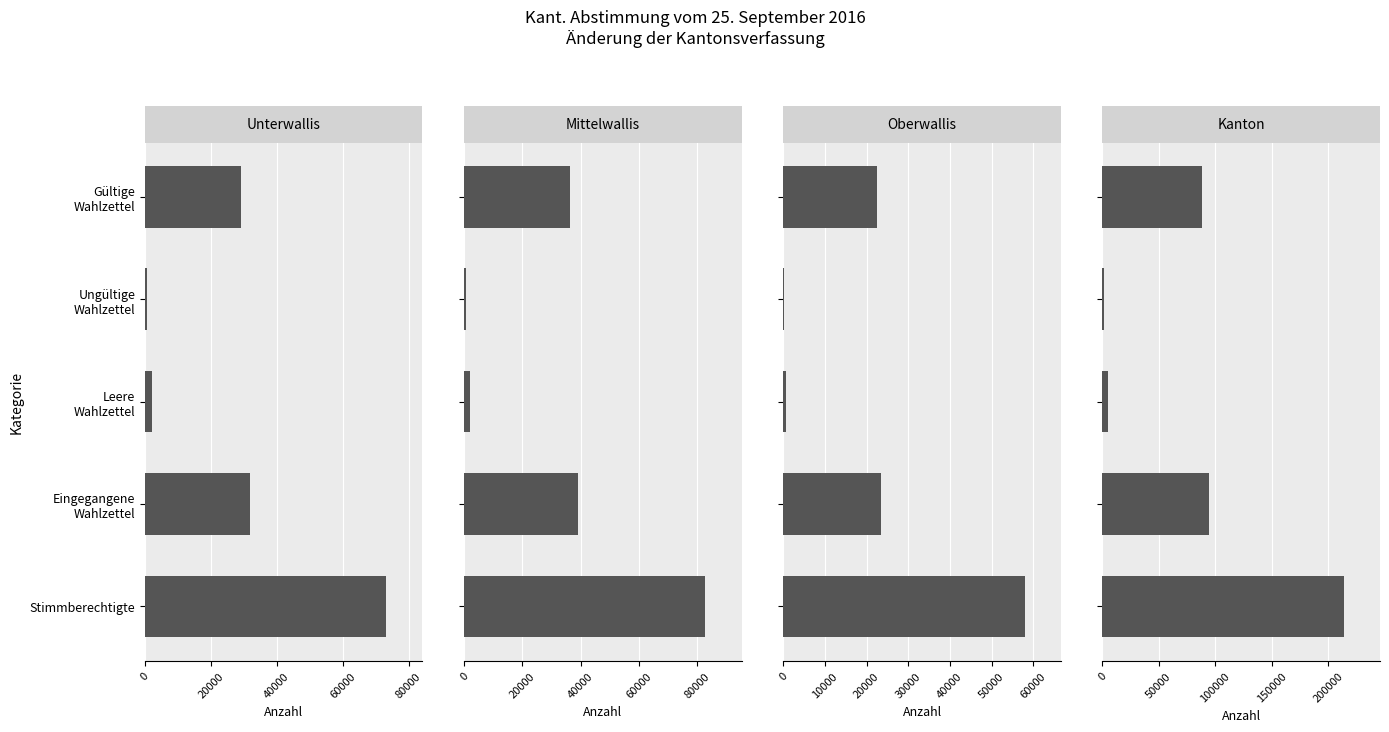

What is the average value of the Mittelwallis series?

32140